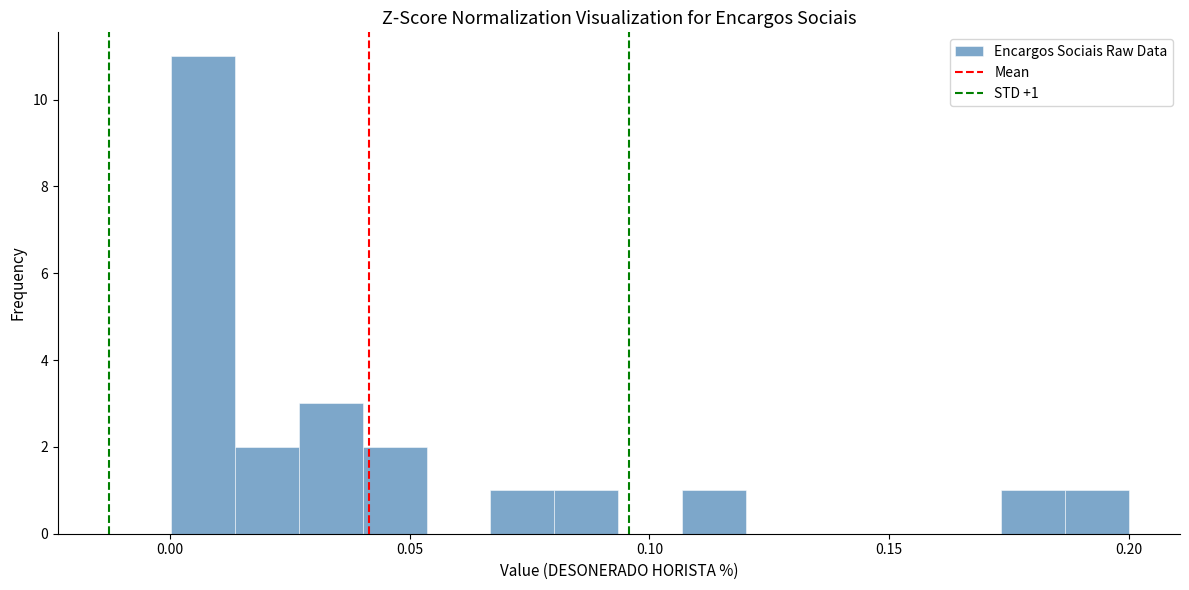

Read against the x-axis, roughly where is the centre of the tallest bar?

0.005